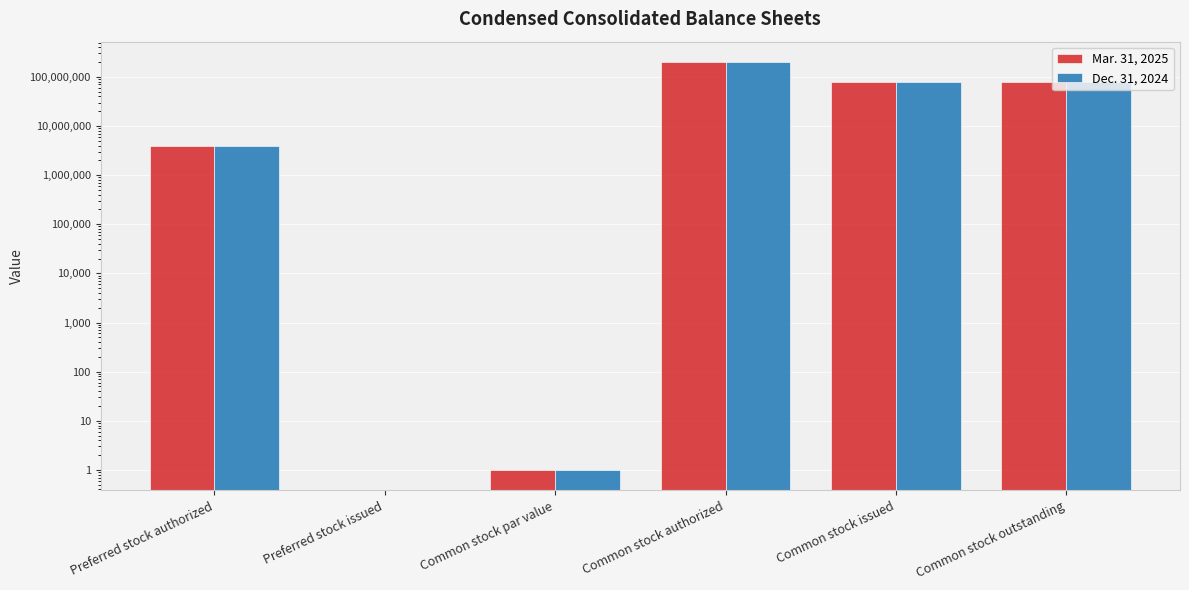

The value of Mar. 31, 2025 at Common stock par value is 0. True or false?

False